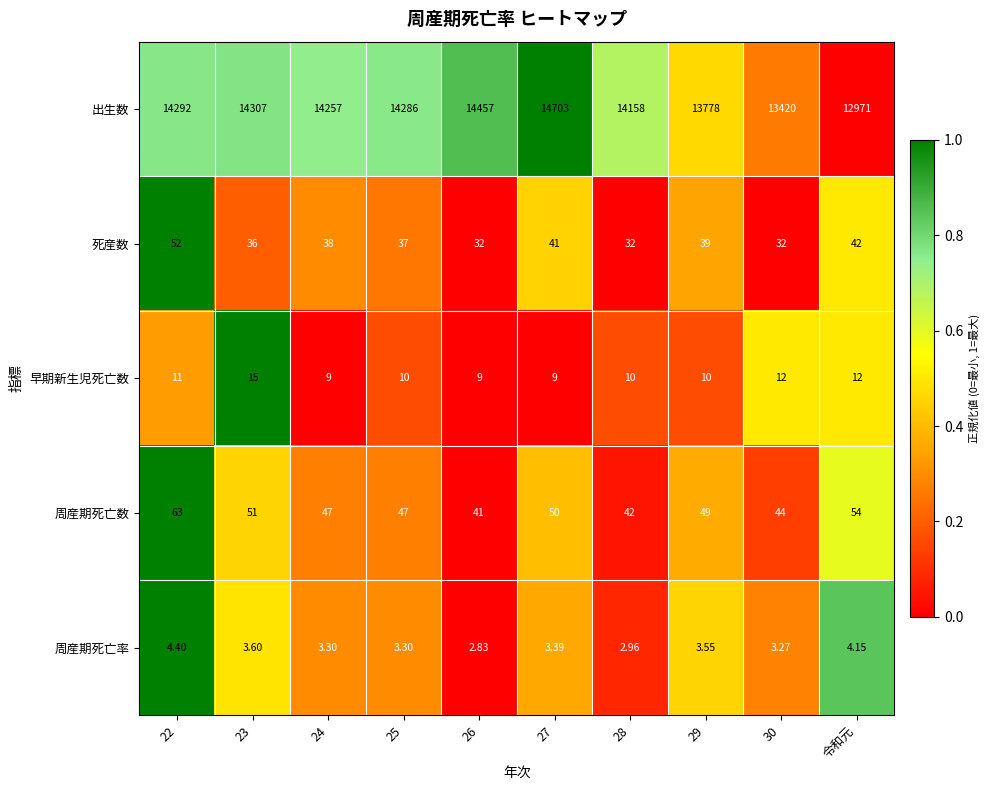

Rank the series at 22 from highest to lowest value.

出生数, 周産期死亡数, 死産数, 早期新生児死亡数, 周産期死亡率